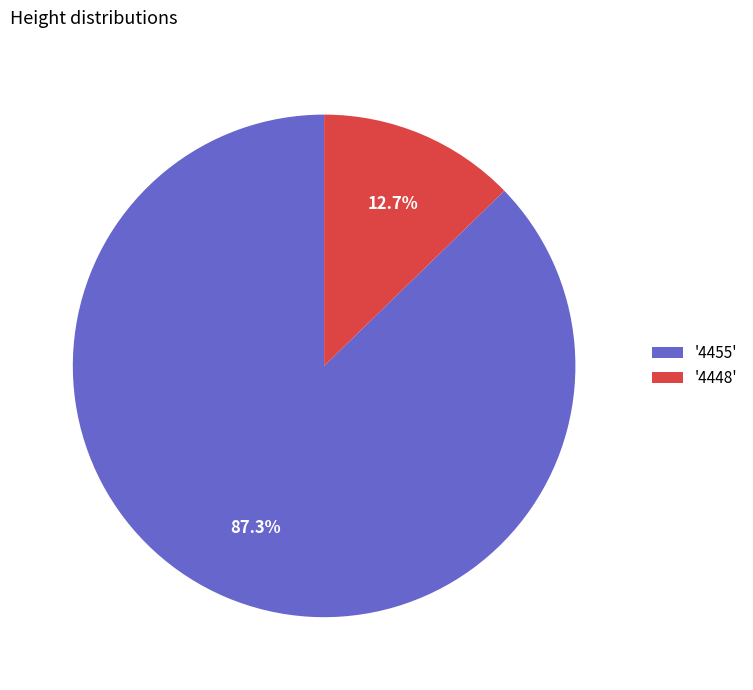

Is '4455' the majority of the pie?

Yes